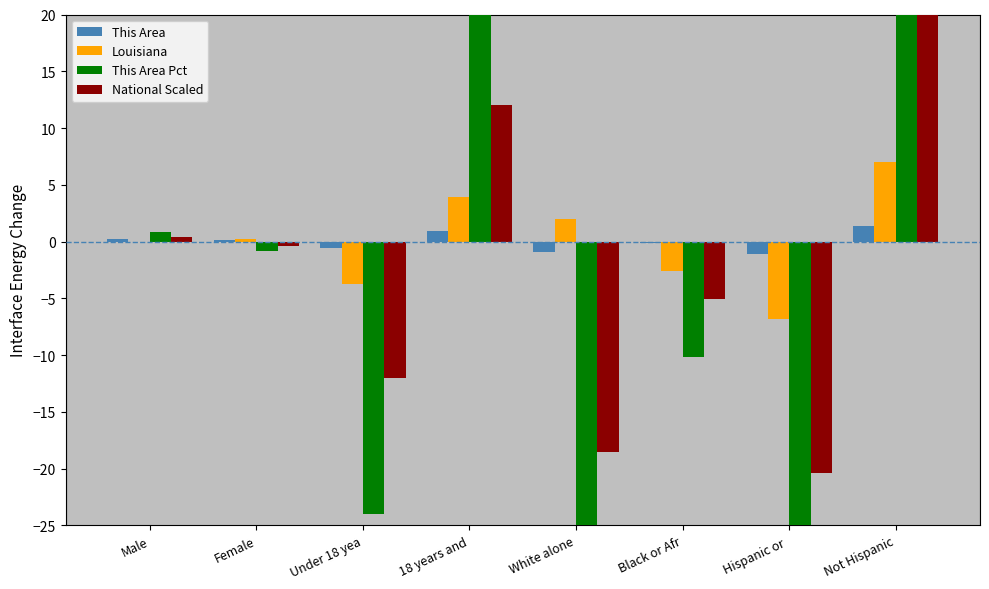

What is the value of the This Area Pct bar at the 7th from the left?

-40.8